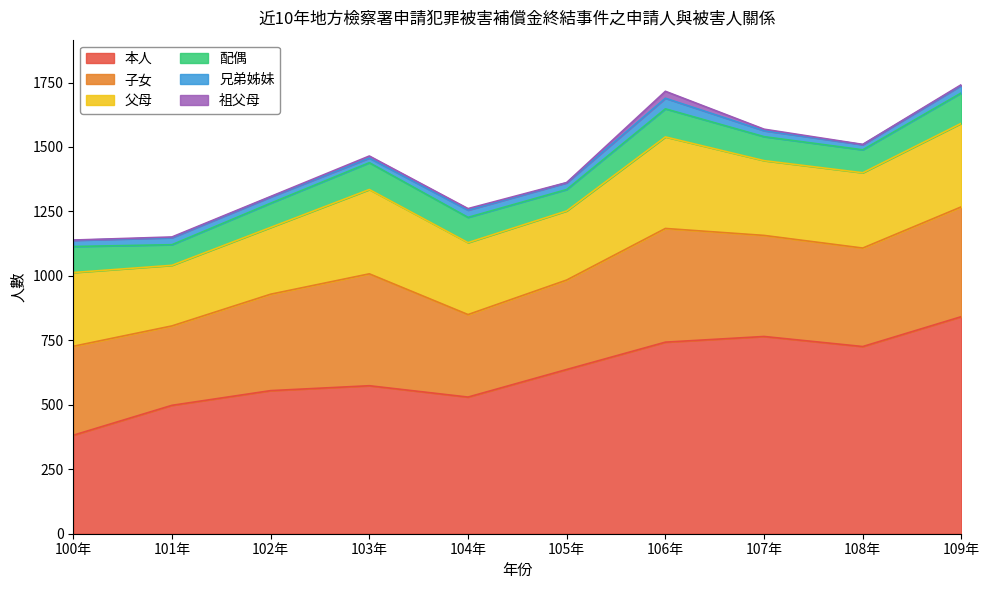

At which category is the sum across all series the highest?

109年